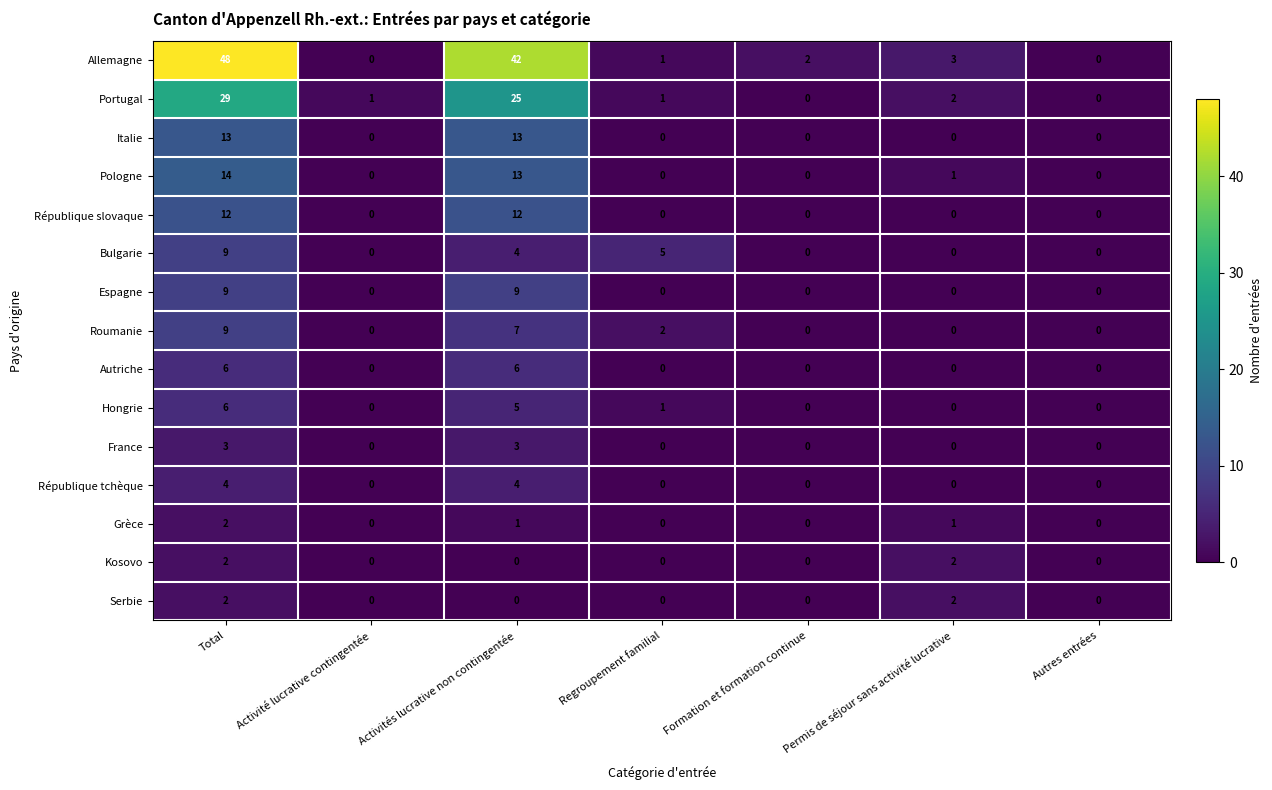

Which series has the widest spread of values?

Allemagne